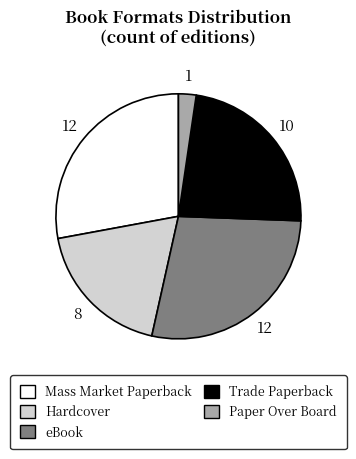

Is Hardcover the majority of the pie?

No